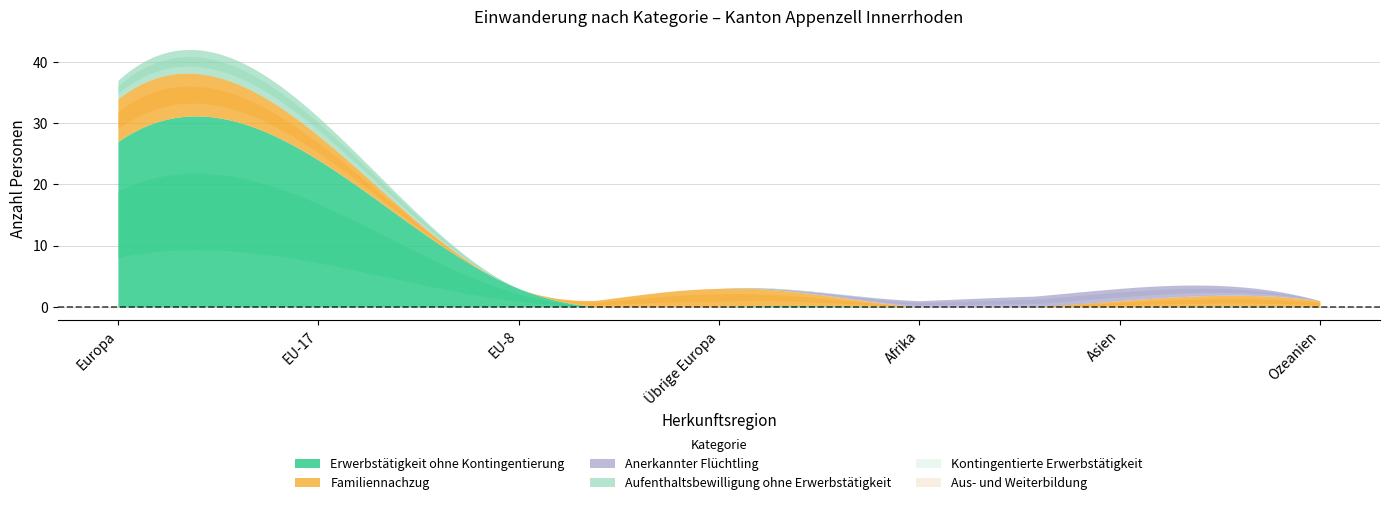

How many data points does each series have?

7